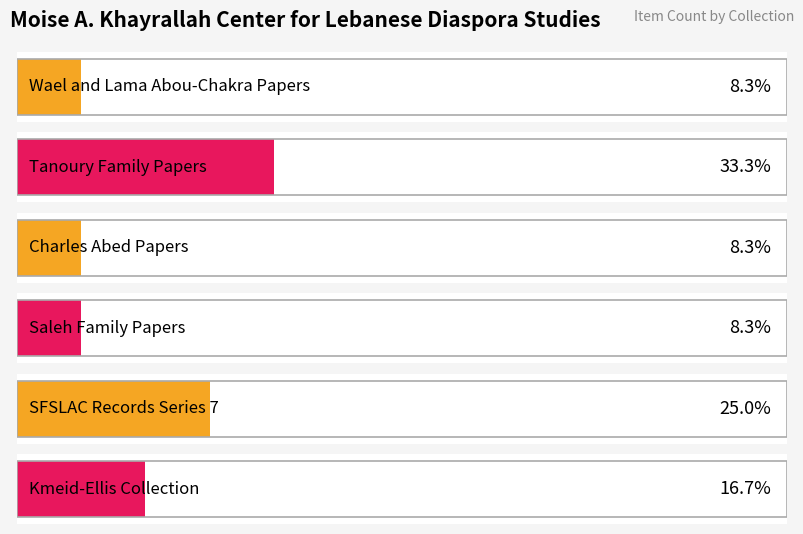

Reading left to right, extract all data points from this chart.

item_counts=1	1=4	2=1	3=1	4=3	5=2